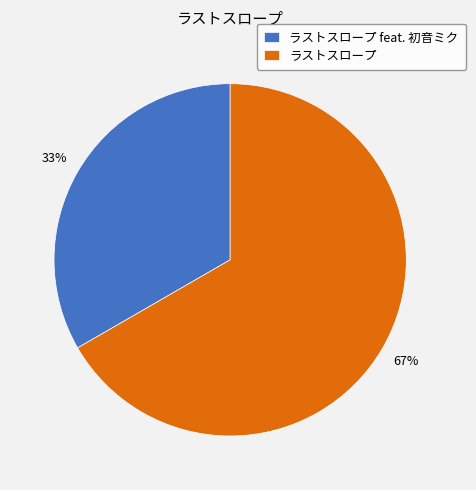

Is the sum of ラストスロープ and ラストスロープ feat. 初音ミク greater than half?

Yes